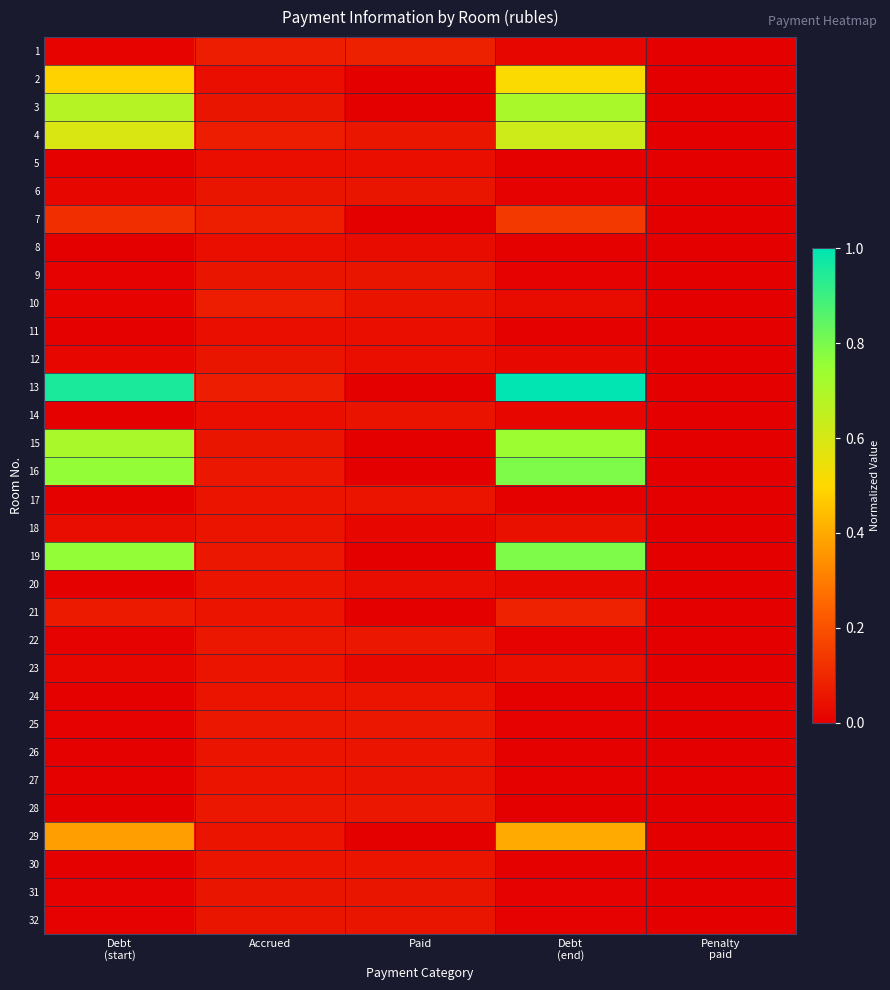

At which category is the sum across all series the highest?

Debt
(end)